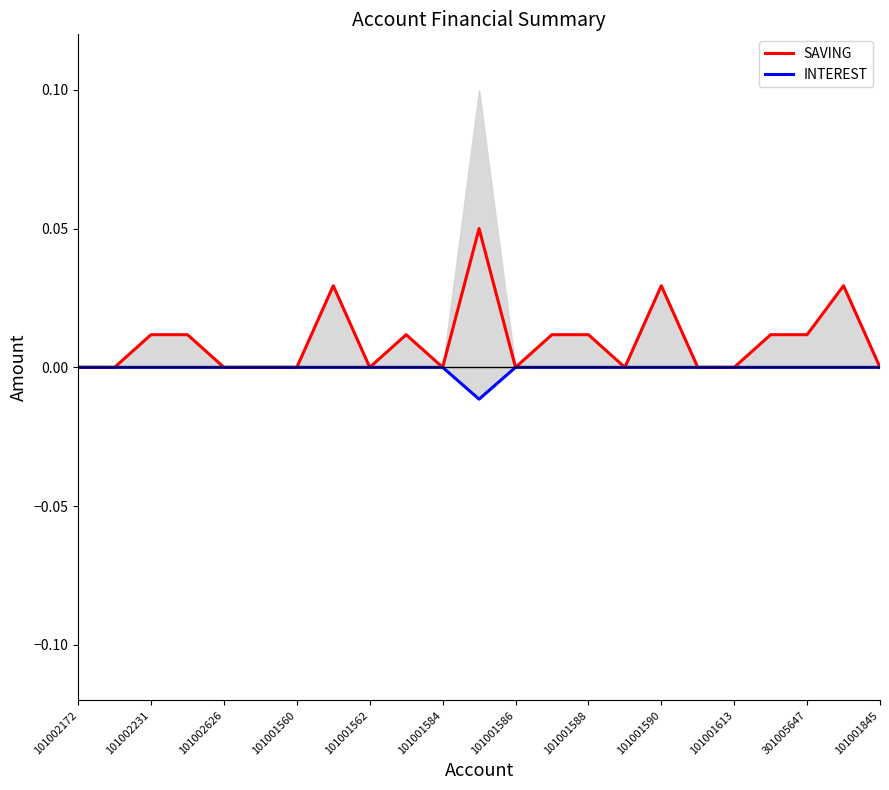

At how many categories does at least one series exceed 0?

11